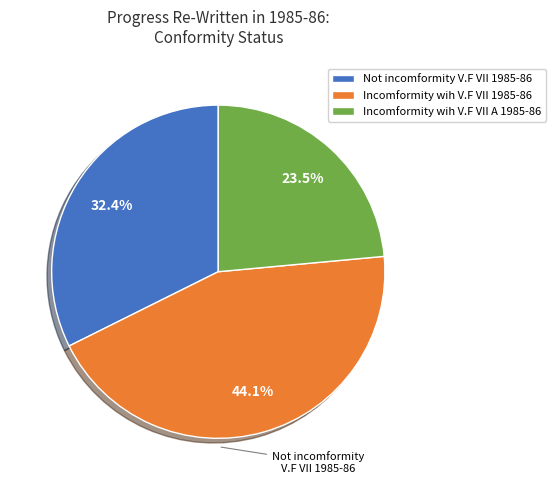

To the nearest percent, what is the difference between the largest and smallest slice percentages?

21%